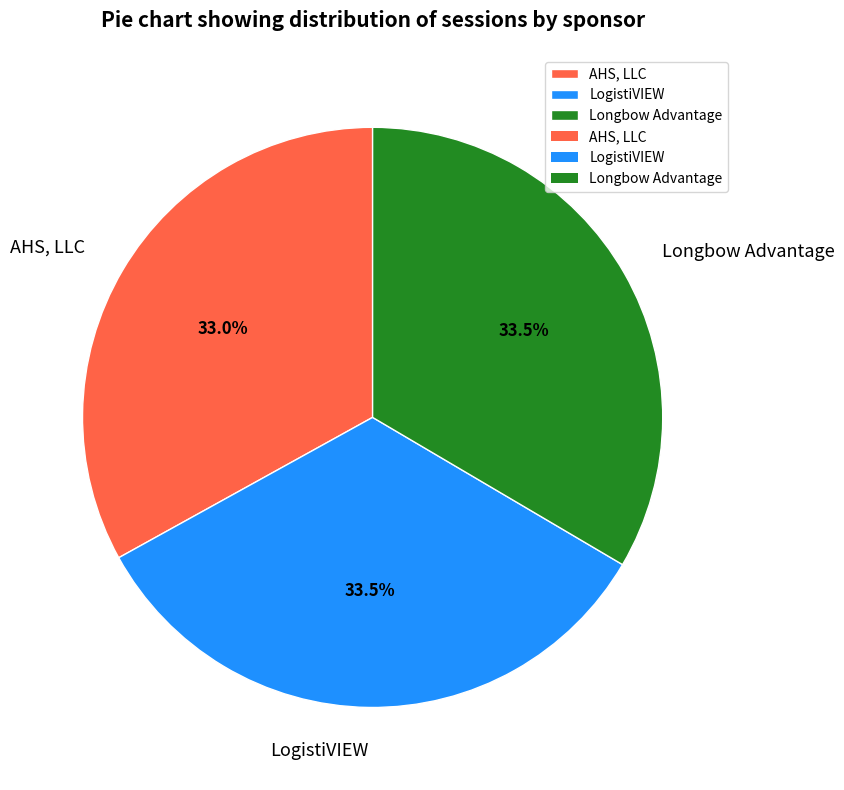

Is there any slice that represents more than half of the pie?

No